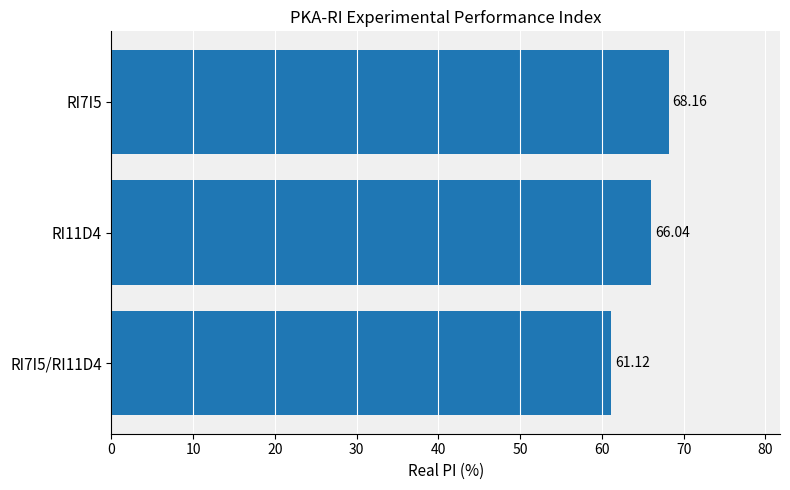

Which category has the lowest value across all series?

RI7I5/RI11D4